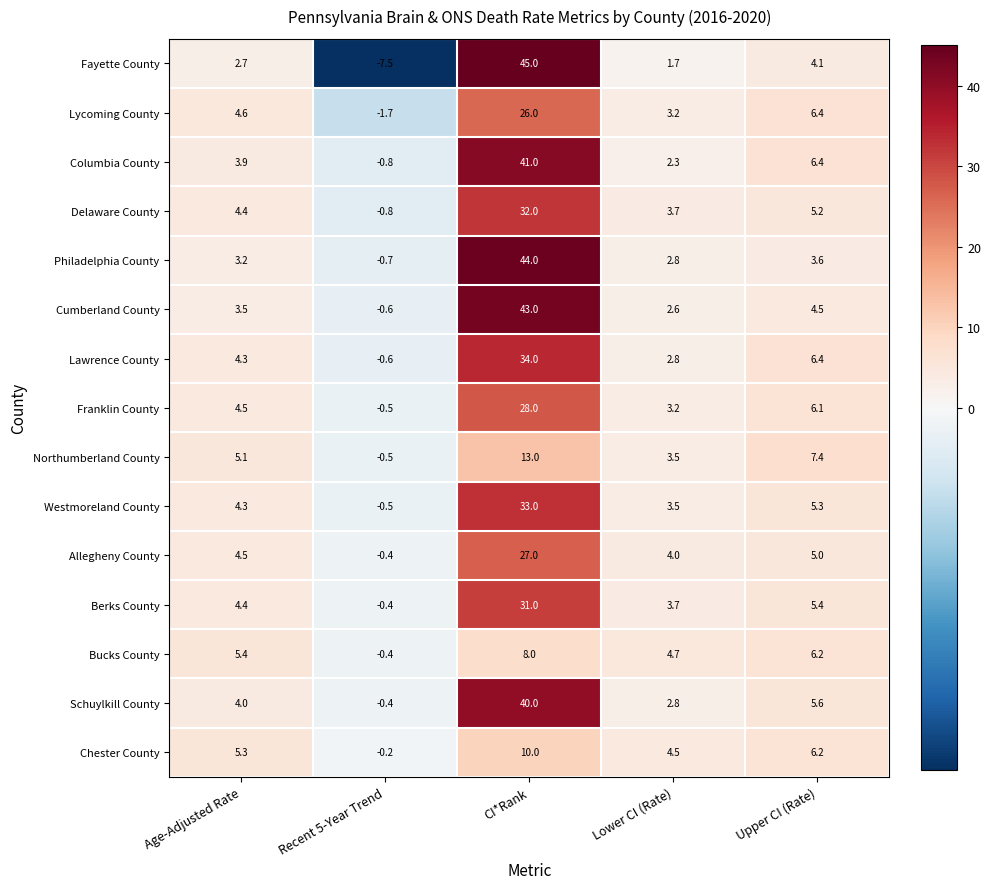

What is the difference between the maximum and minimum values in the Franklin County series?

28.5